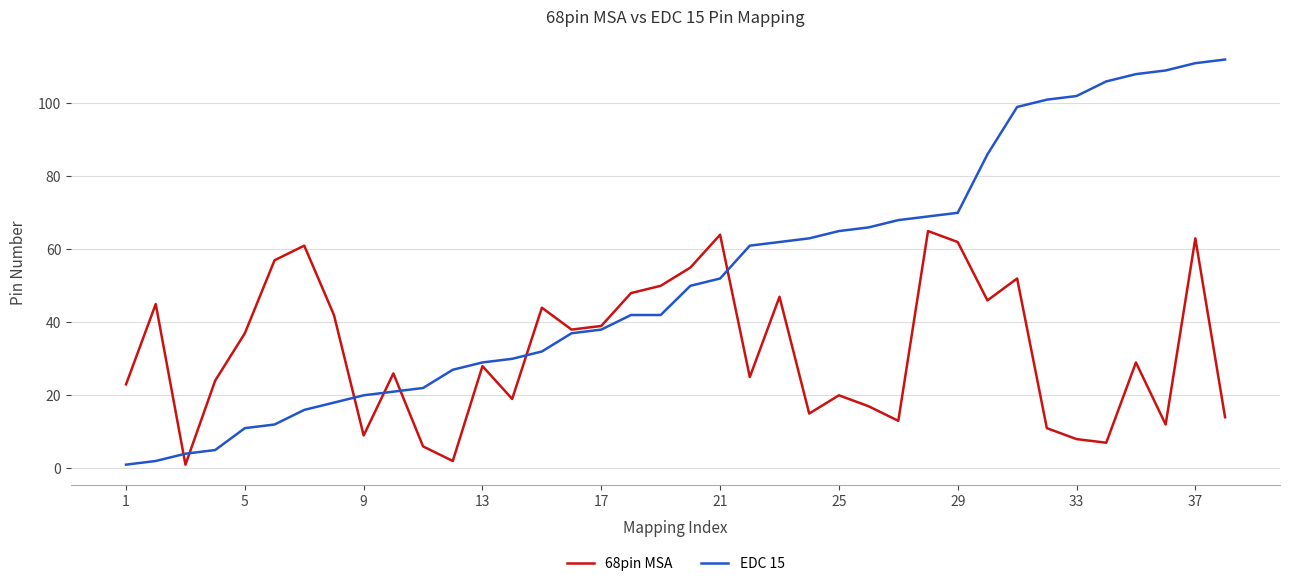

Which series has the largest range (max minus min)?

EDC 15